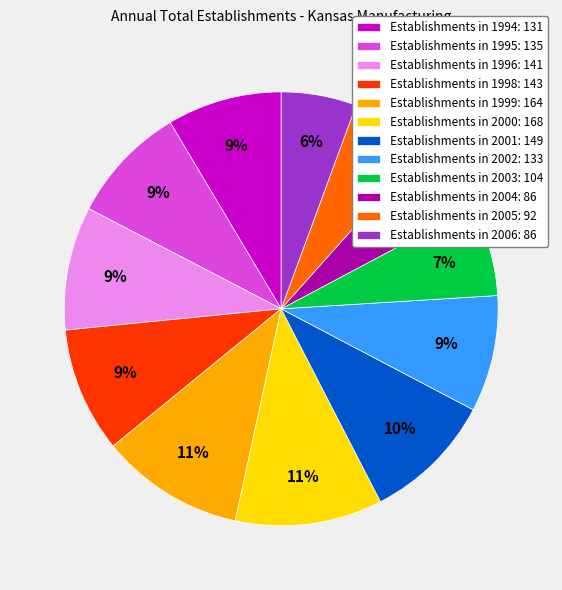

Approximately how many times larger is the value at Establishments in 1996: 141 compared to Establishments in 1995: 135?

1.0